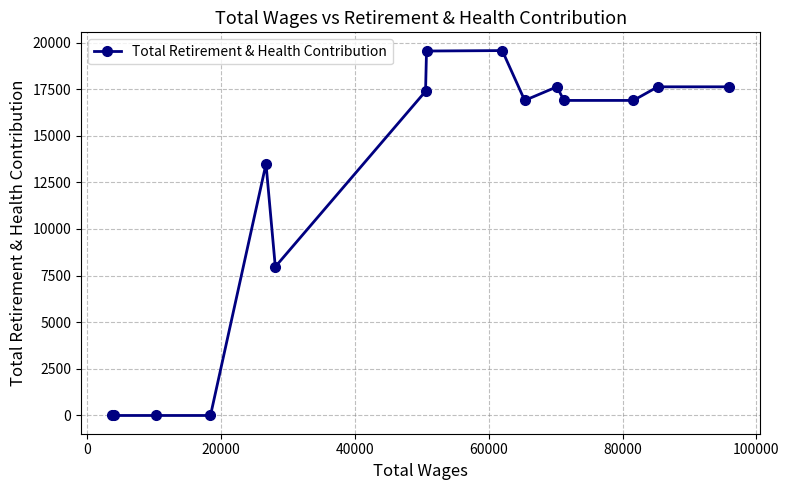

What is the sum of all values?

181515